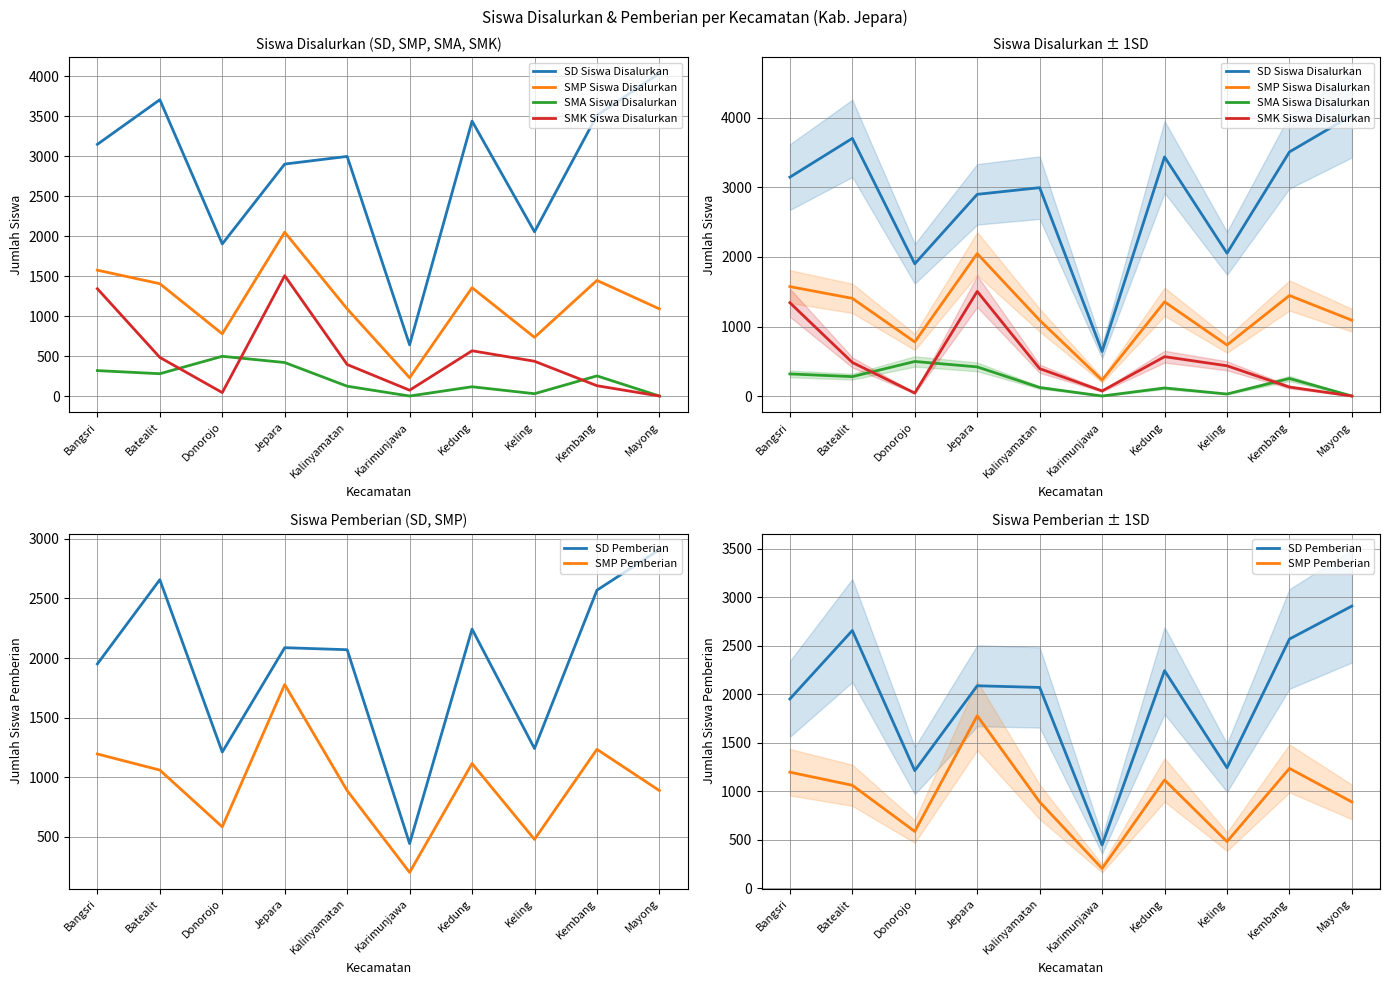

At how many categories does at least one series exceed 3723?

1